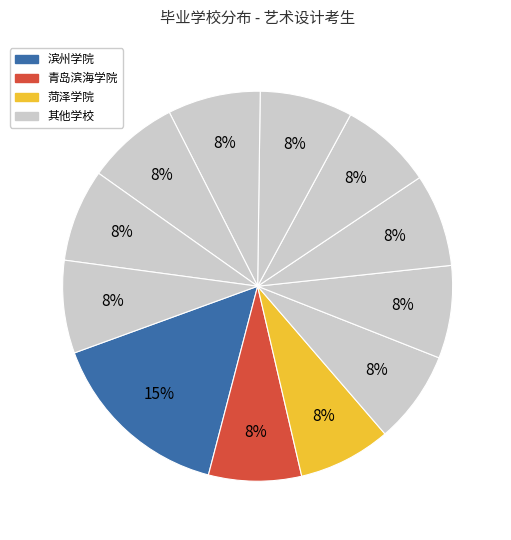

Is there any slice that represents more than half of the pie?

No